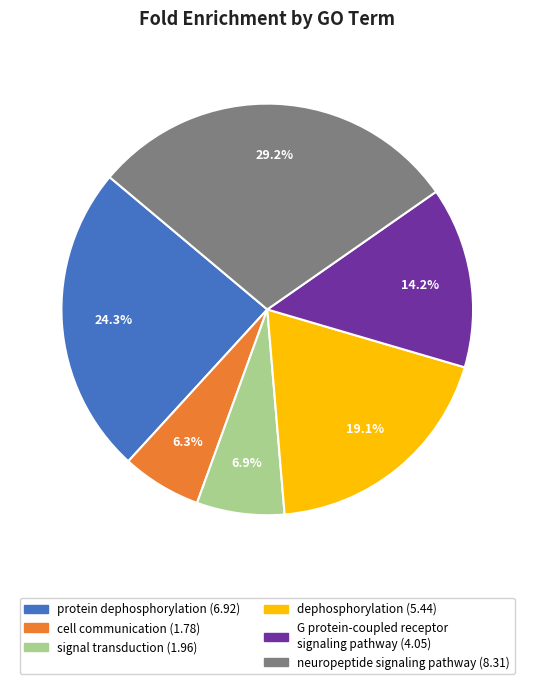

Is there a majority slice in this chart?

No